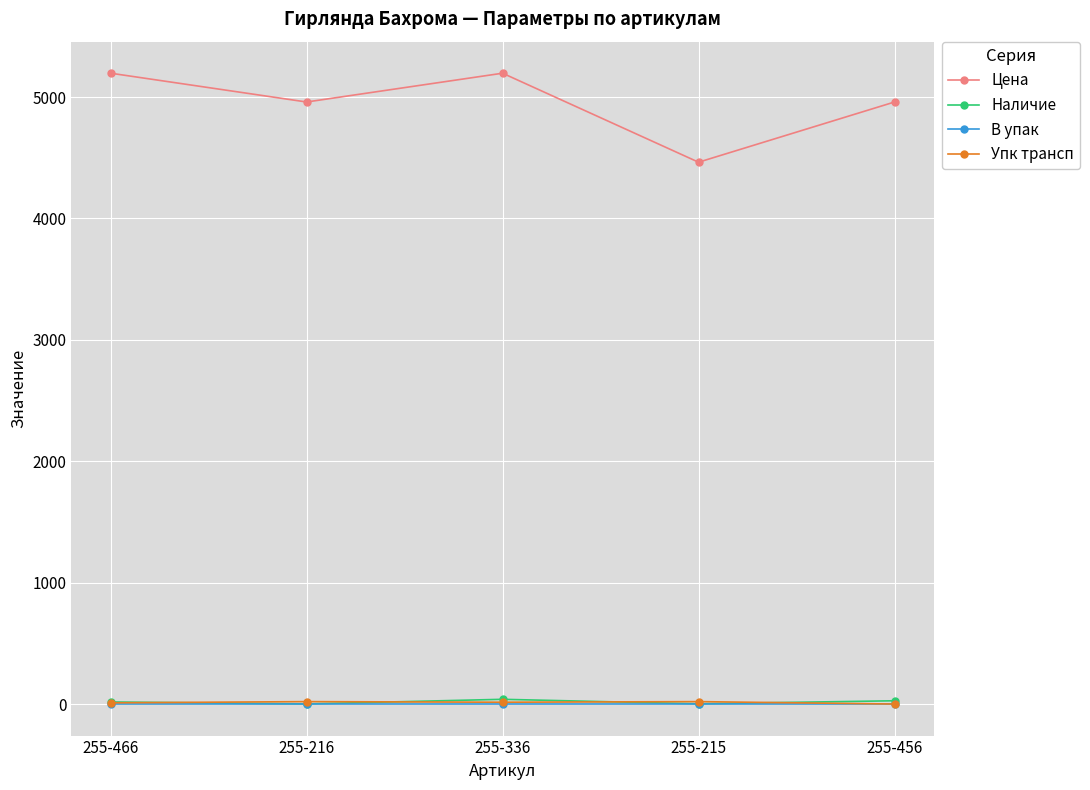

Between 255-216 and 255-336, which series saw the biggest shift?

Цена